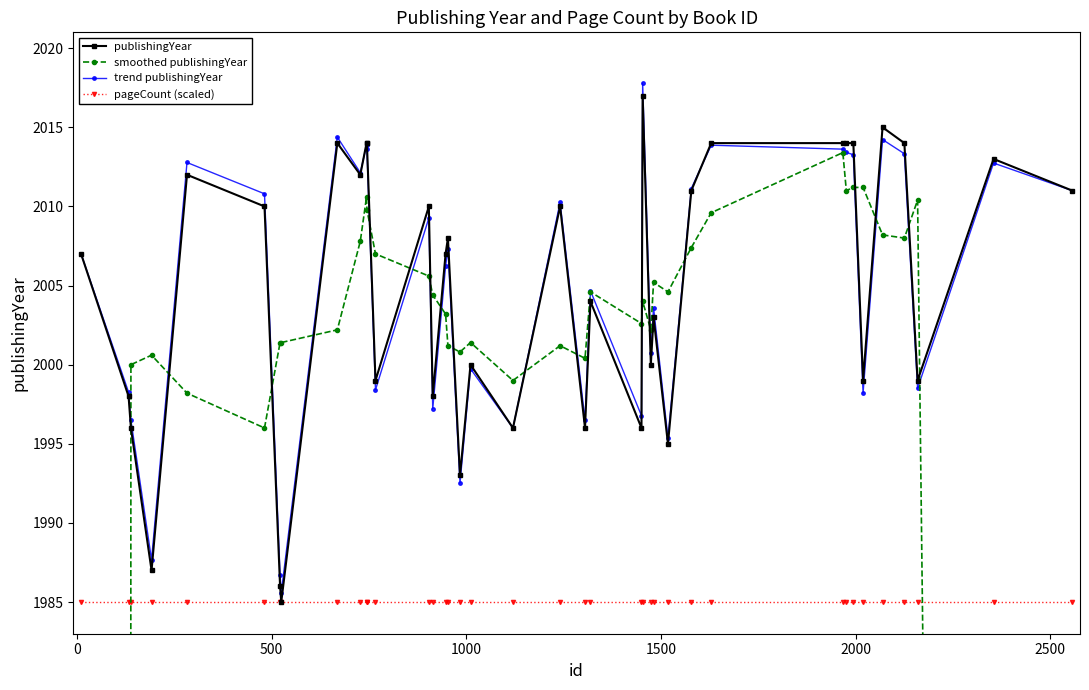

What is the highest value of the smoothed publishingYear series?

2013.4